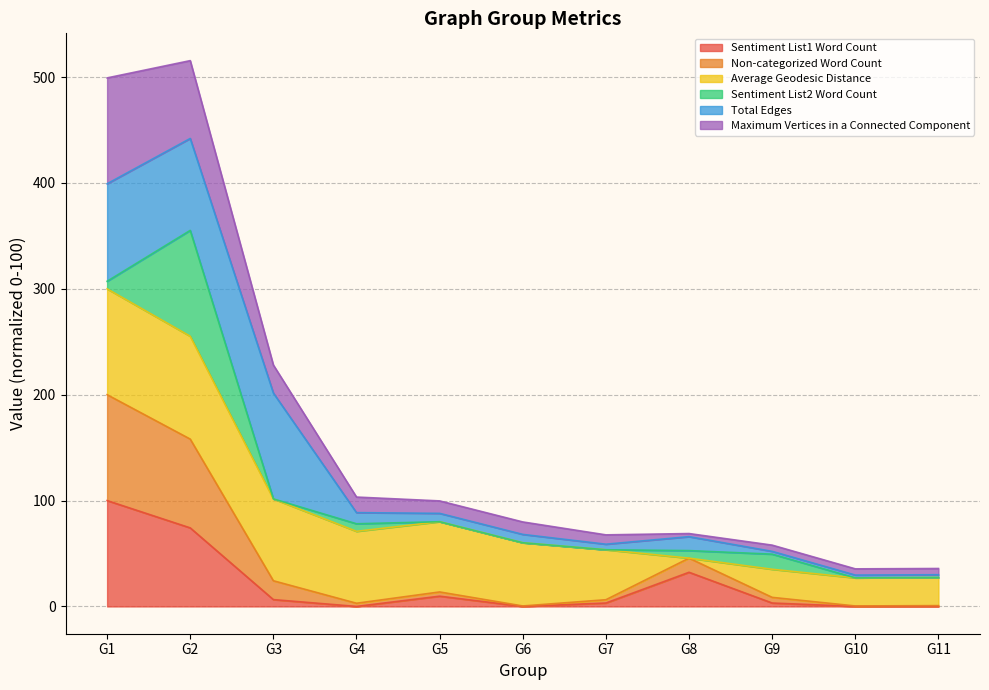

What is the highest value of the Sentiment List1 Word Count series?

100.0